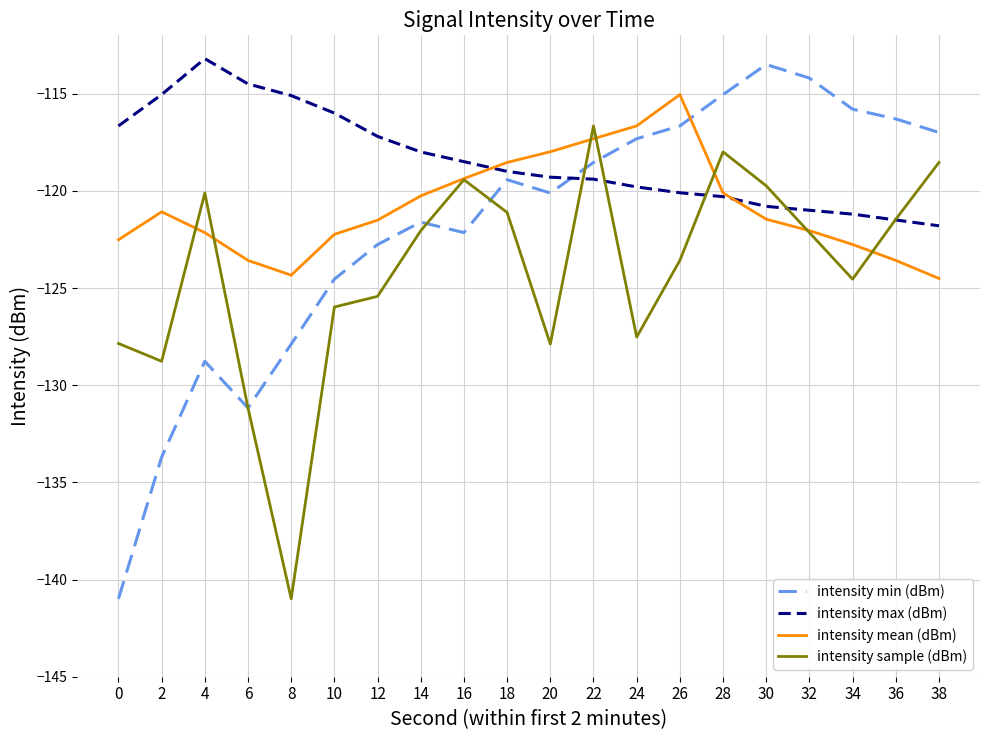

What are all the series names shown in the legend?

intensity min (dBm), intensity max (dBm), intensity mean (dBm), intensity sample (dBm)